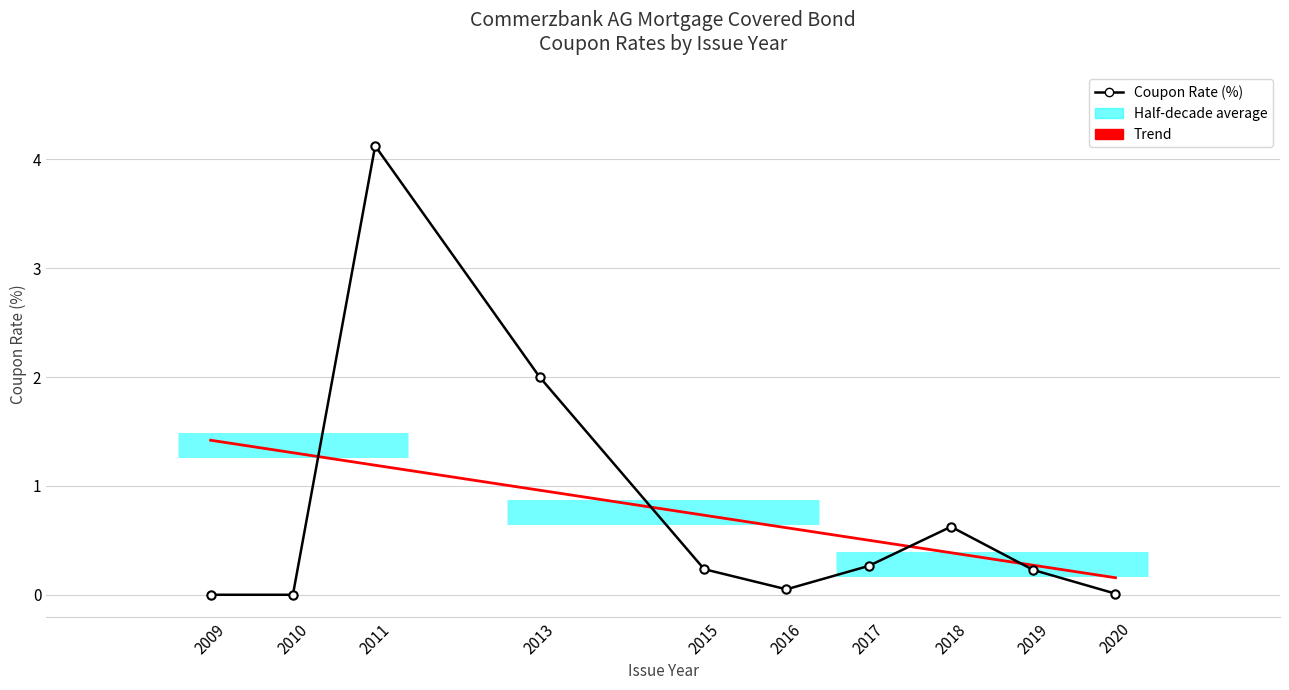

How many points are higher than both their immediate neighbors (excluding endpoints)?

2